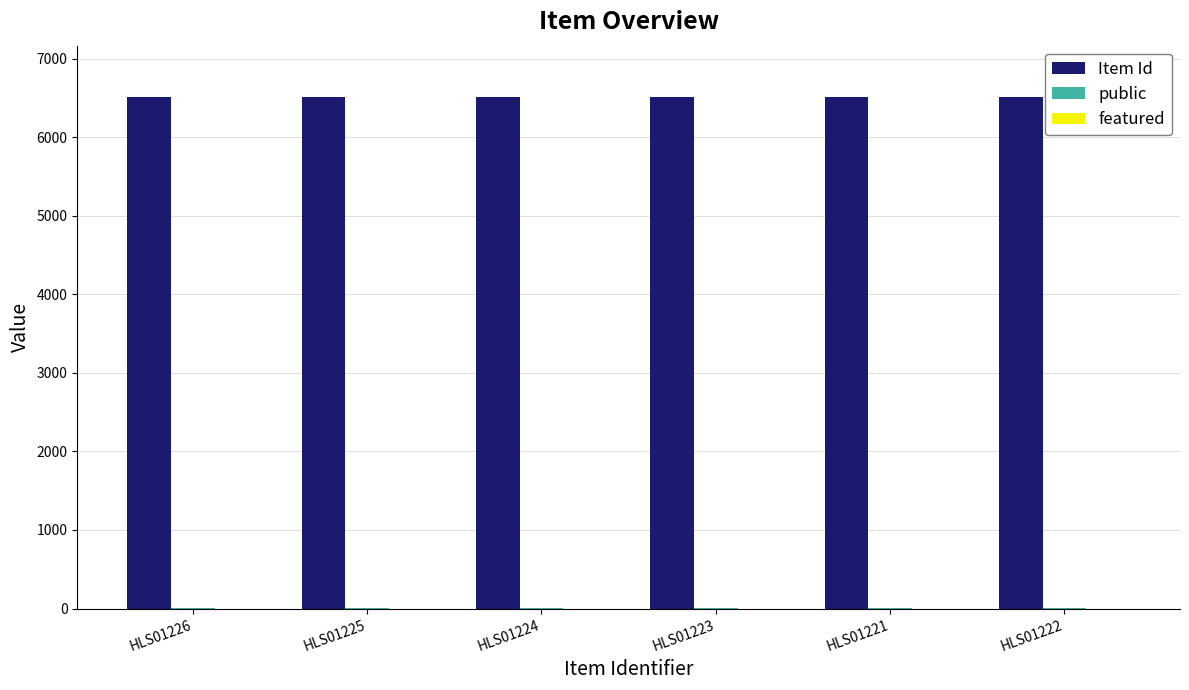

Which series has the largest total across all categories?

Item Id